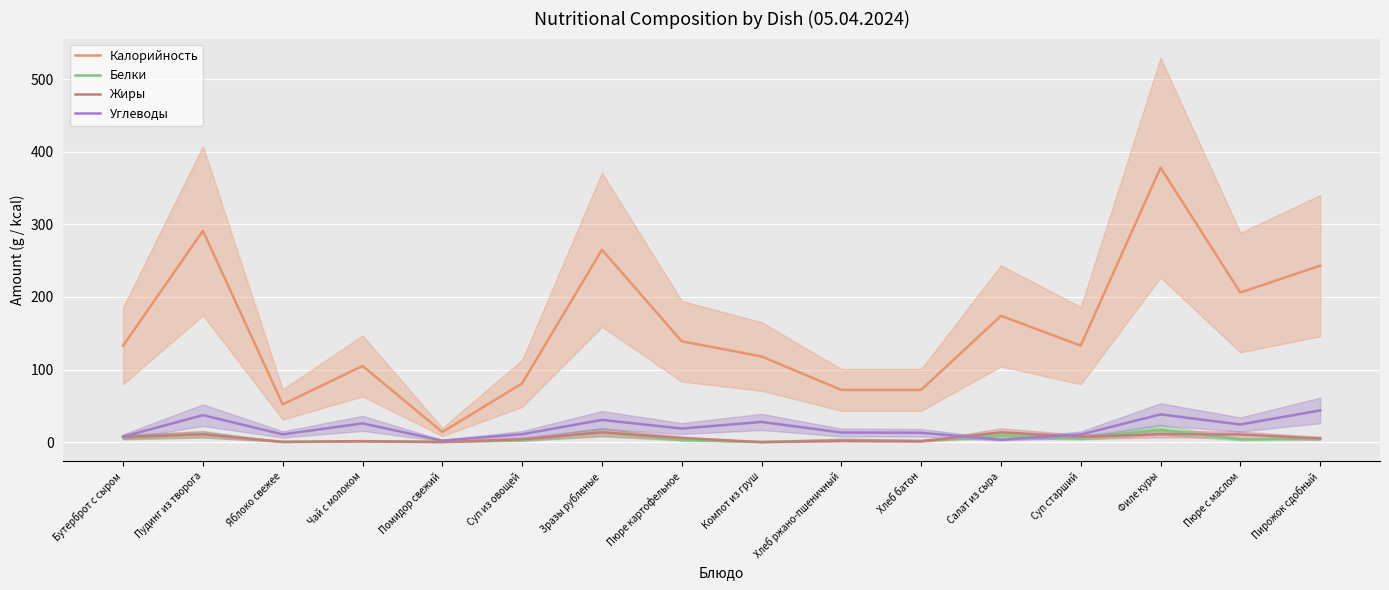

What is the label of the 14th point from the right?

Яблоко свежее